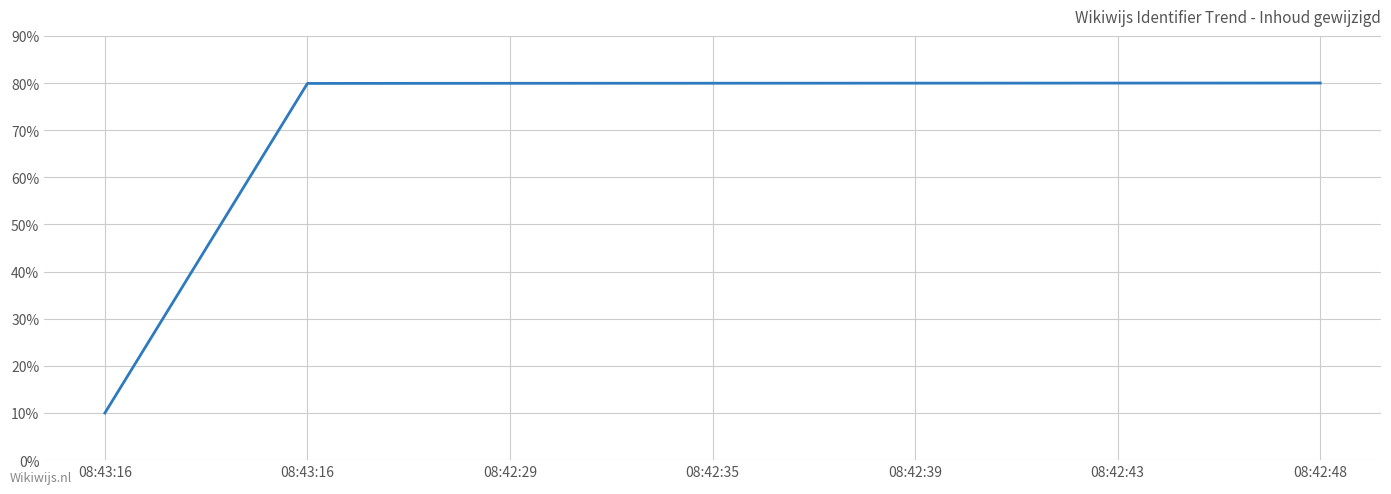

List the labels in order of value, smallest first.

08:43:16, 08:43:16, 08:42:29, 08:42:35, 08:42:39, 08:42:43, 08:42:48